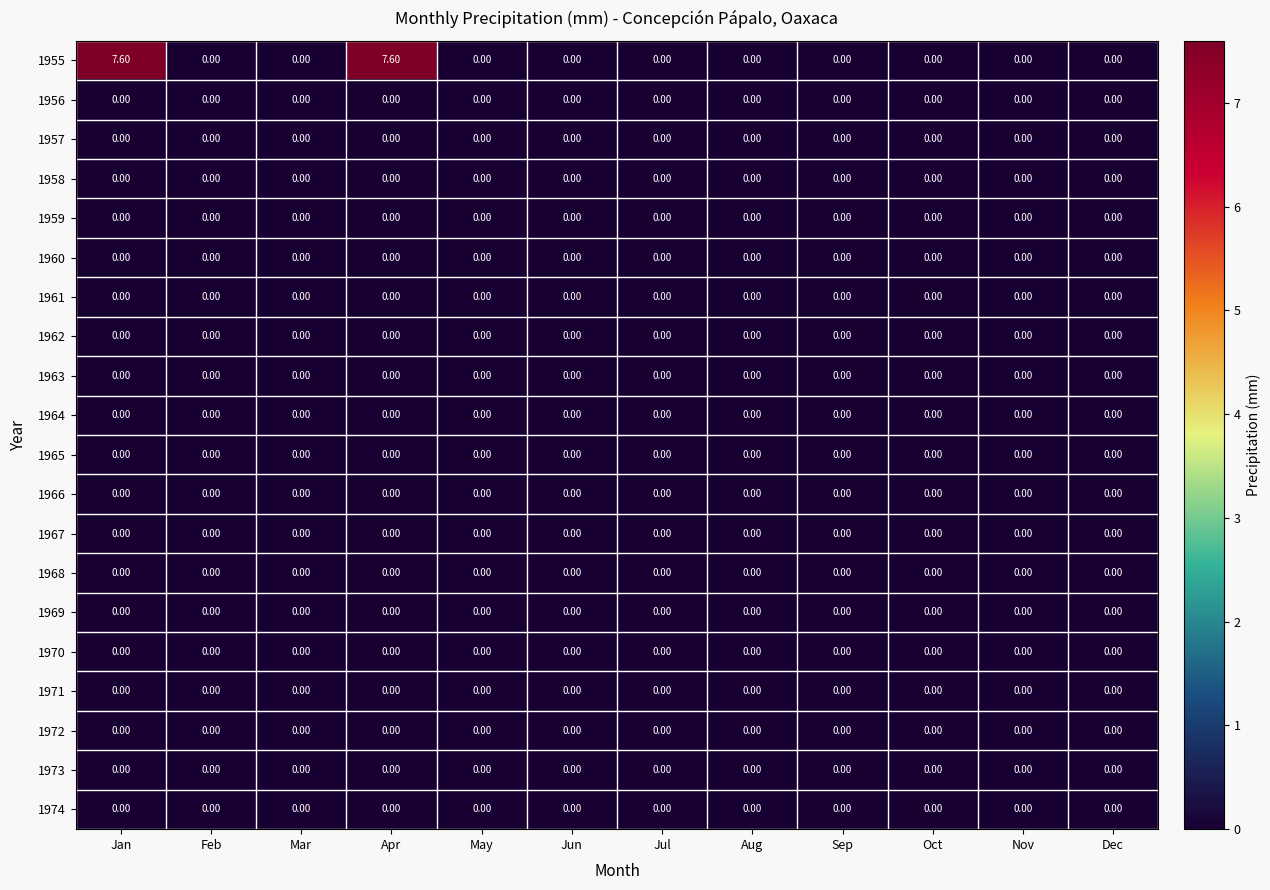

Which series has the largest total across all categories?

1955